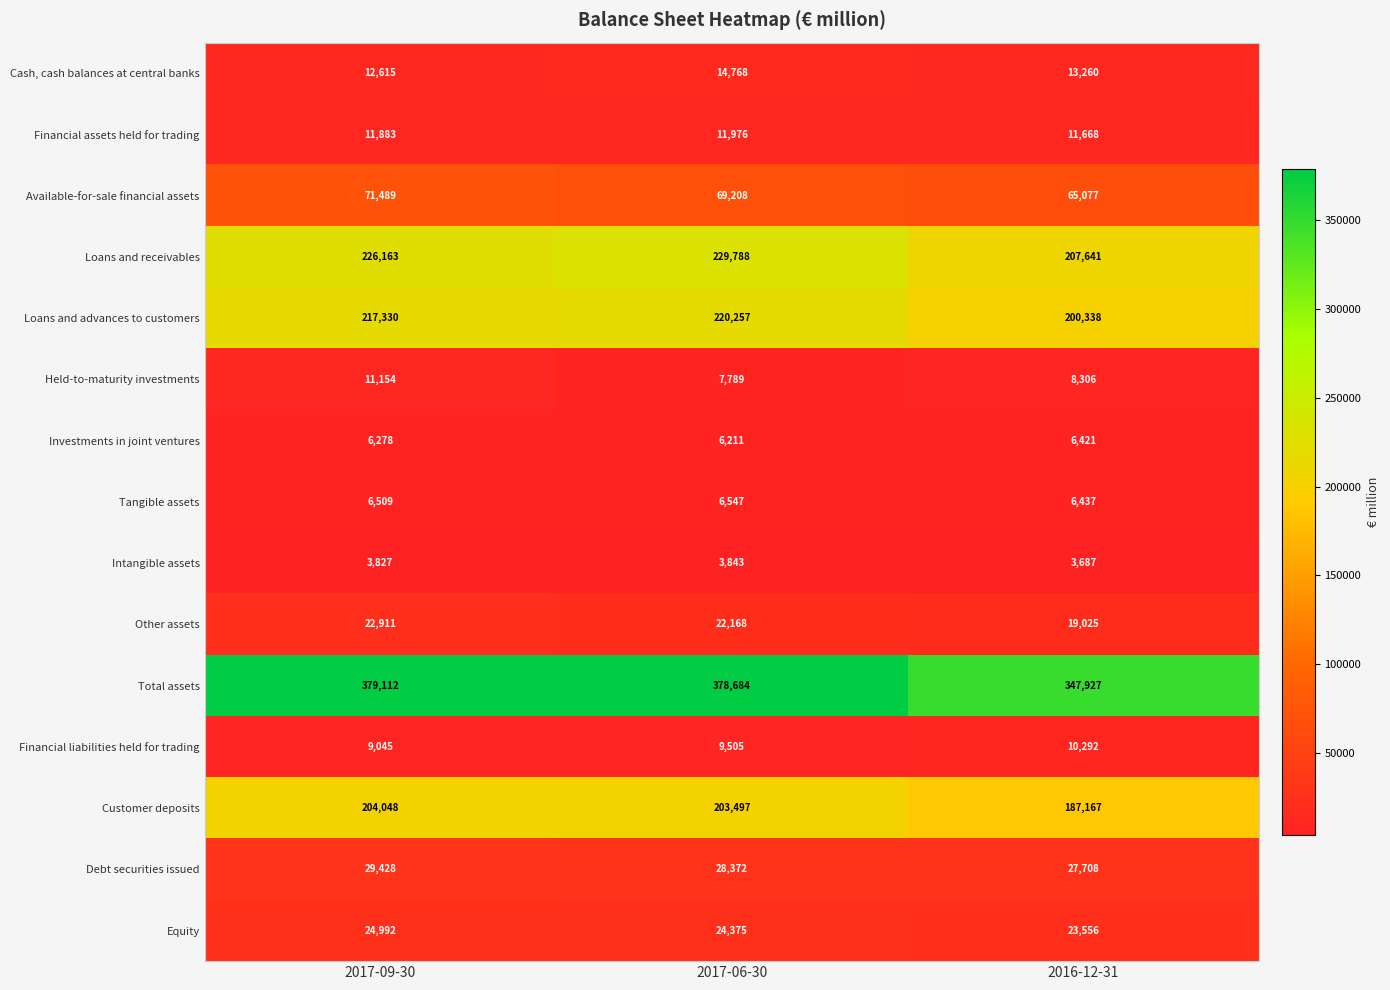

What is the sum of all Customer deposits values?

594712